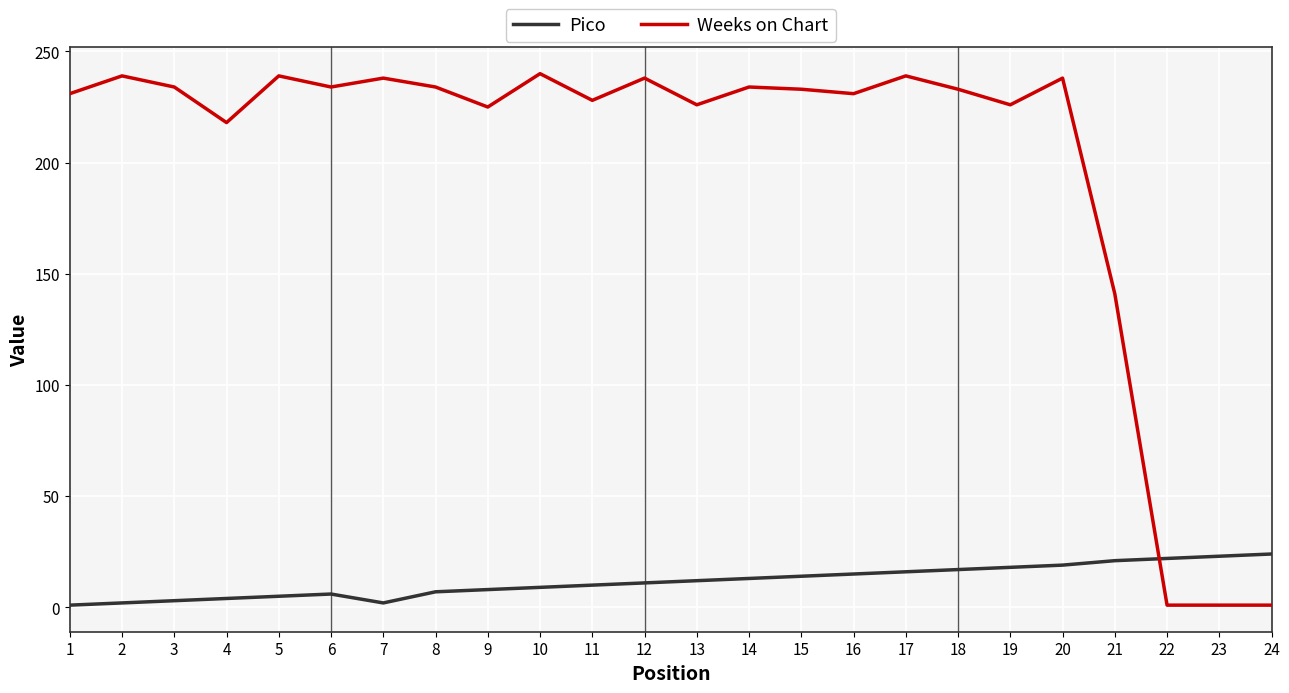

List the series in order of their overall mean, lowest first.

Pico, Weeks on Chart